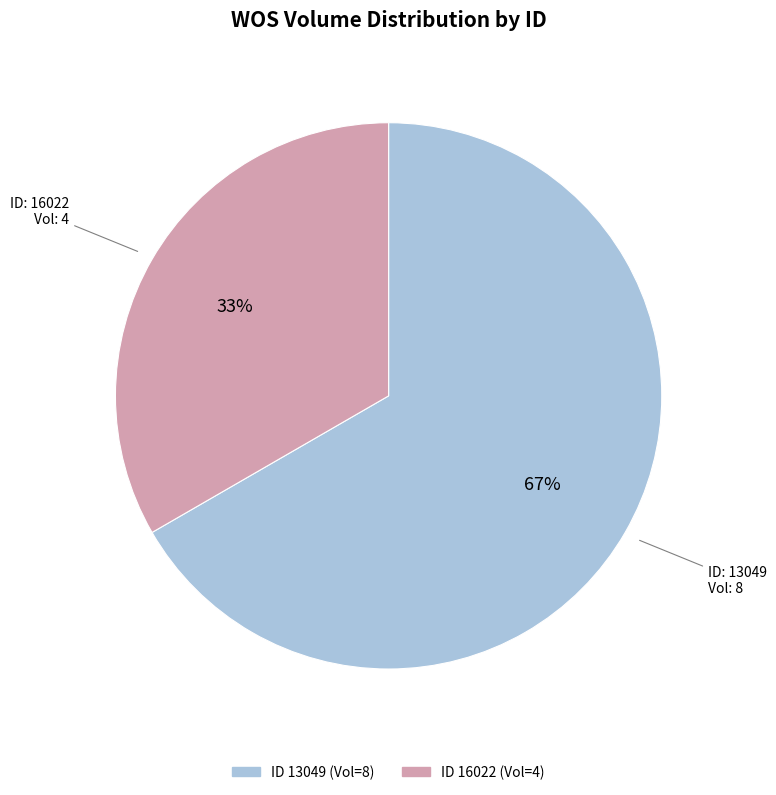

To the nearest percent, what is the average slice percentage?

50%